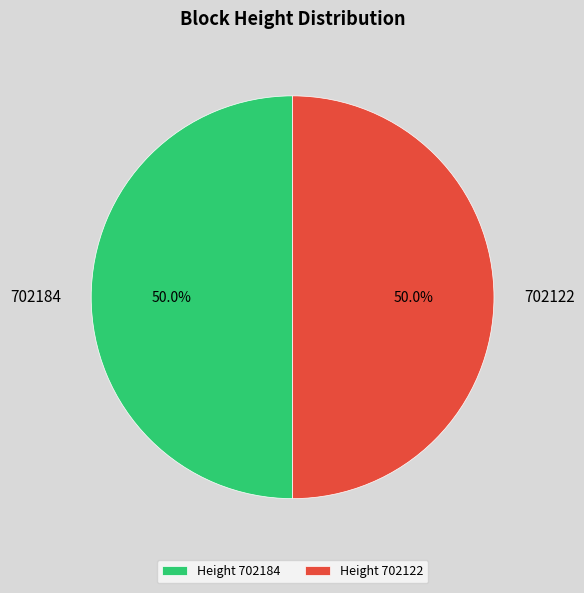

True or false: 702122 accounts for 50% of the total.

True